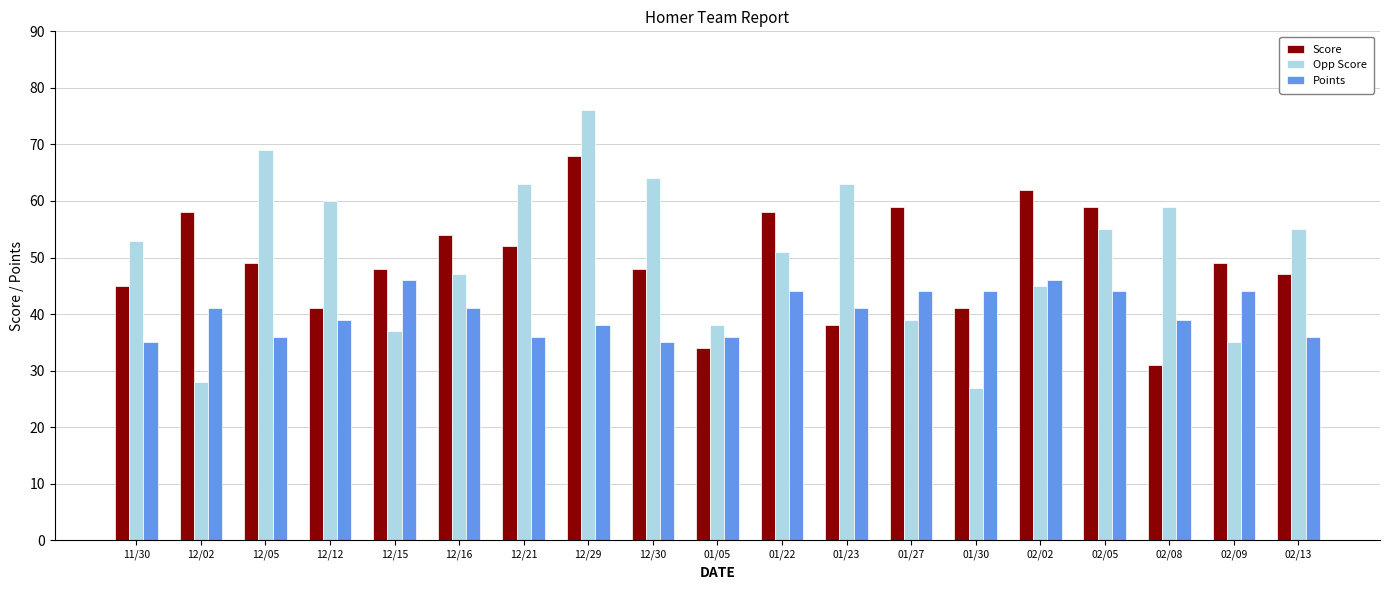

What is the difference between the maximum and minimum values in the Opp Score series?

49